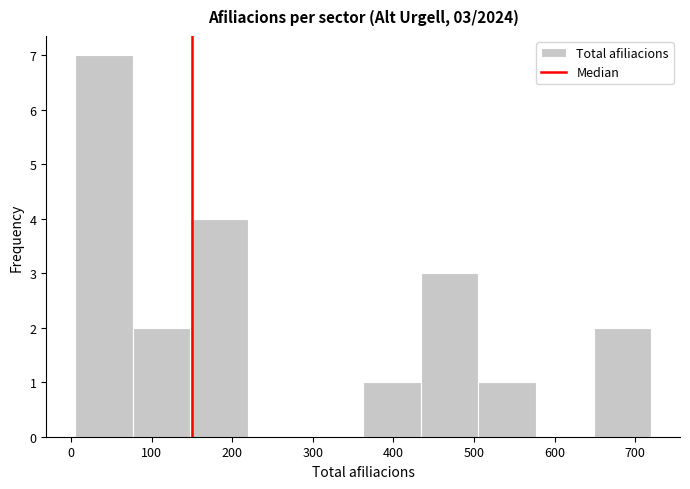

Which range on the x-axis has the tallest bar?

10 to 80